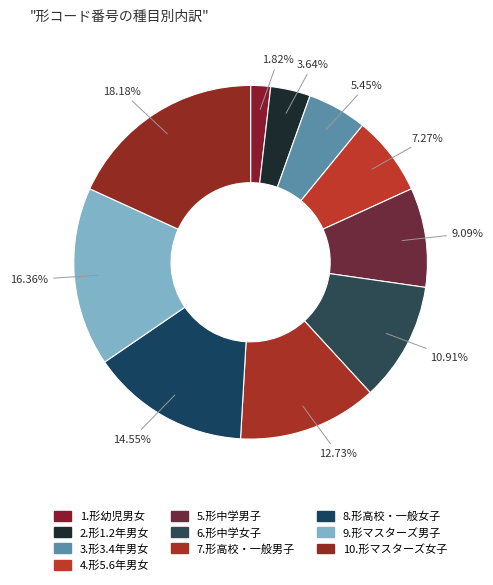

The 5.形中学男子 slice represents 23% of the pie. True or false?

False